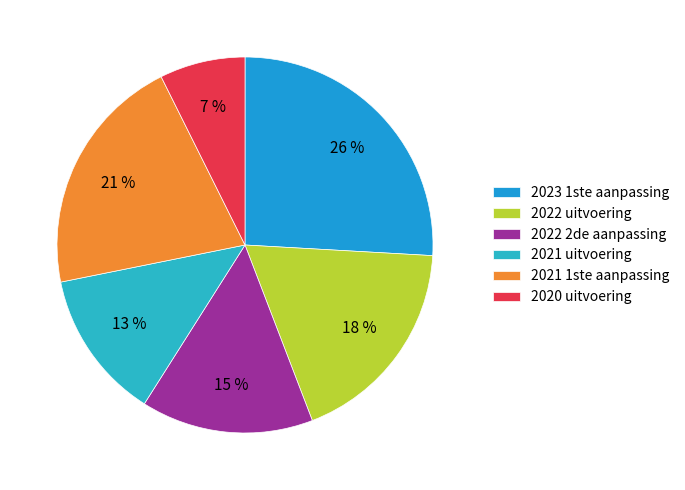

Rank the categories by value from highest to lowest.

2023 1ste aanpassing, 2021 1ste aanpassing, 2022 uitvoering, 2022 2de aanpassing, 2021 uitvoering, 2020 uitvoering